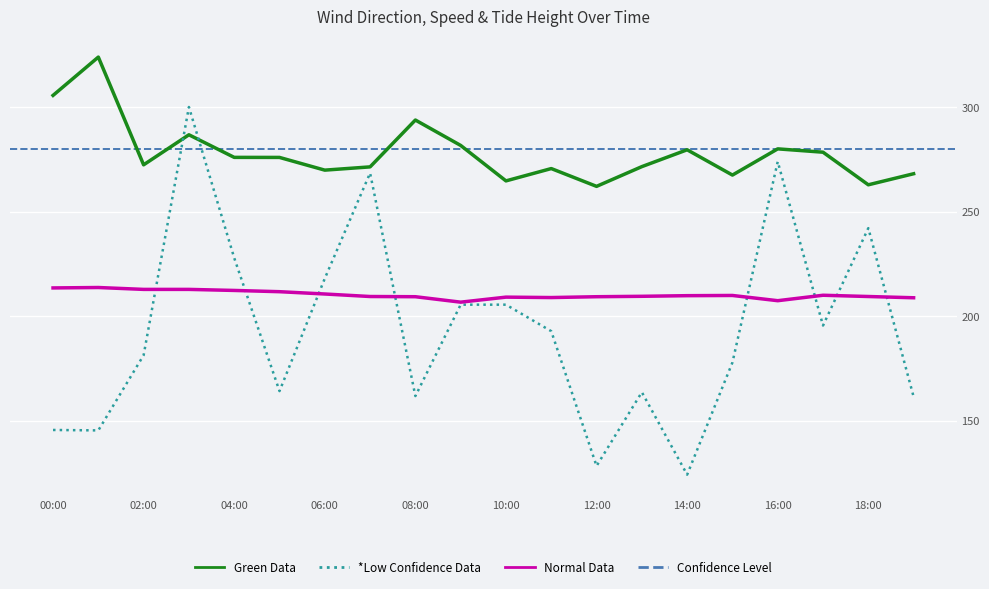

What is the maximum value for *Low Confidence Data?

300.0